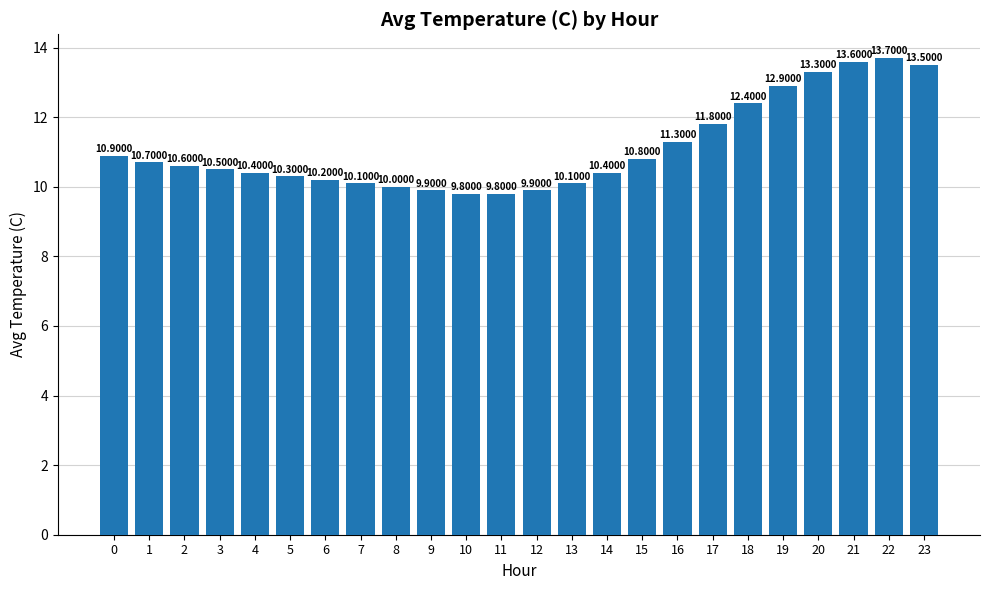

The value at 1 is 4.2. True or false?

False